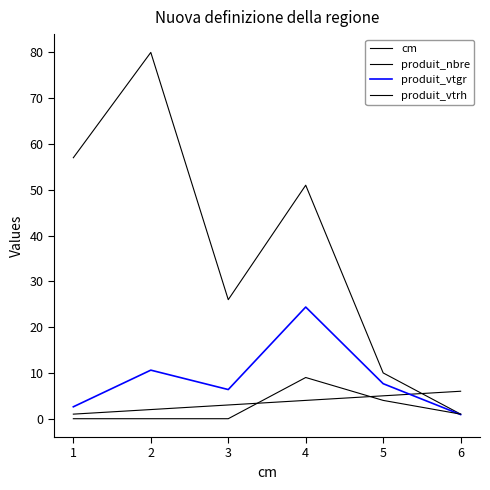

Is the value of produit_vtgr at 3 greater than the value of produit_nbre at 2?

No